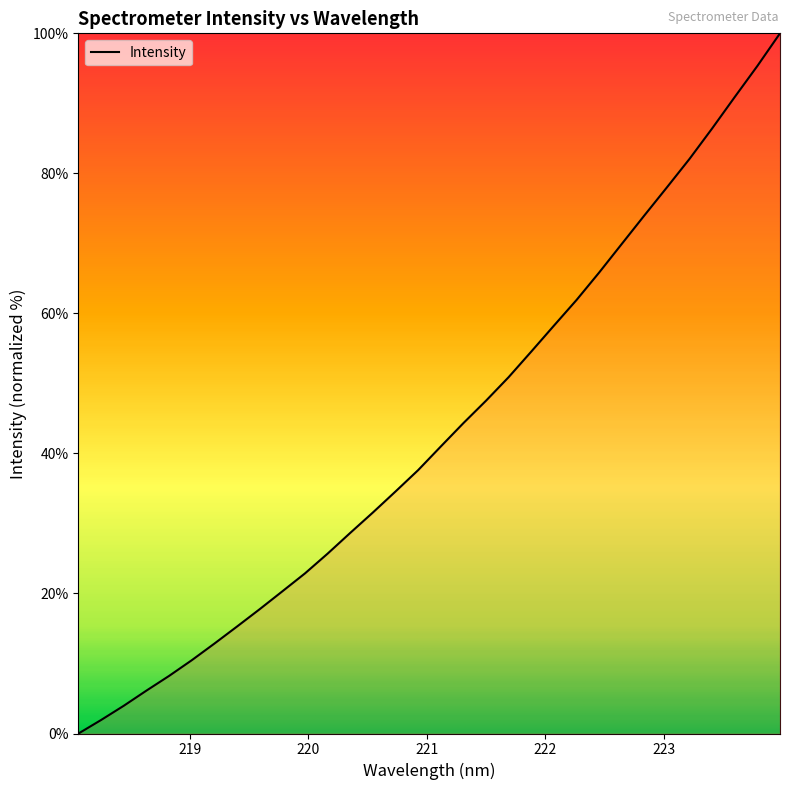

What is the greatest value displayed?

100.0